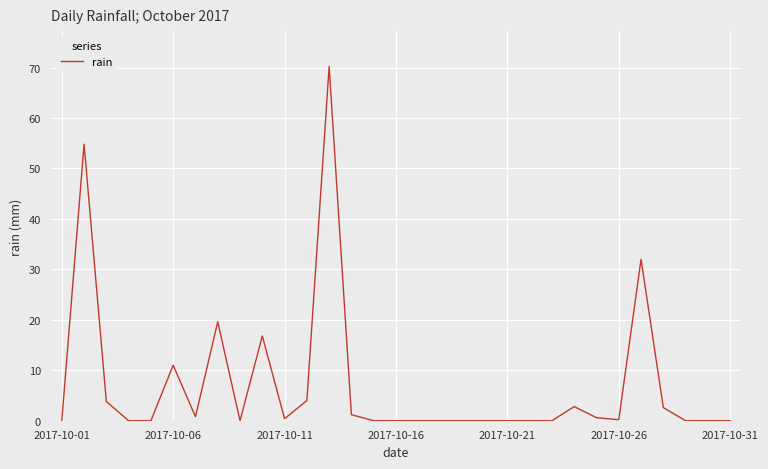

What is the difference between the maximum and minimum values?

70.2